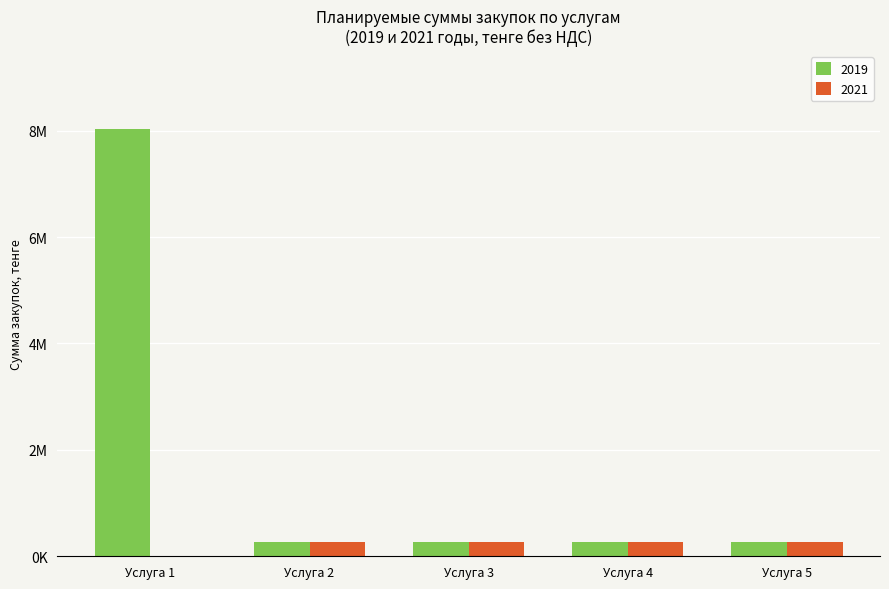

At which category is the sum across all series the highest?

Услуга 1